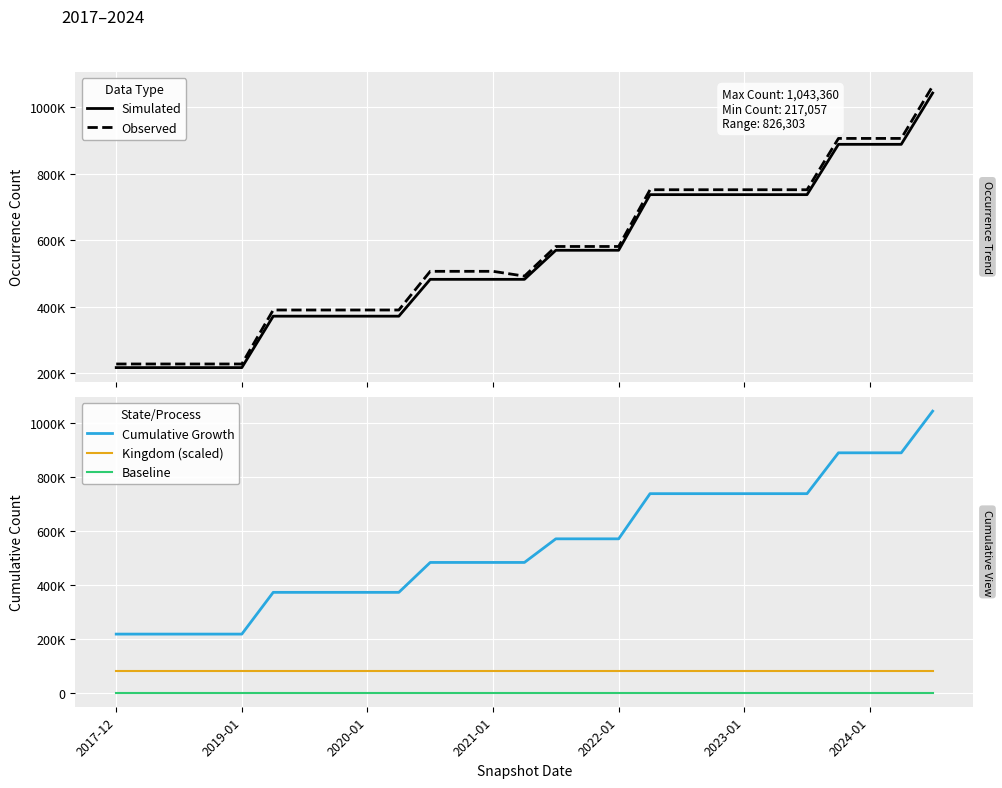

Which category has the lowest value in the Simulated series?

2017-12